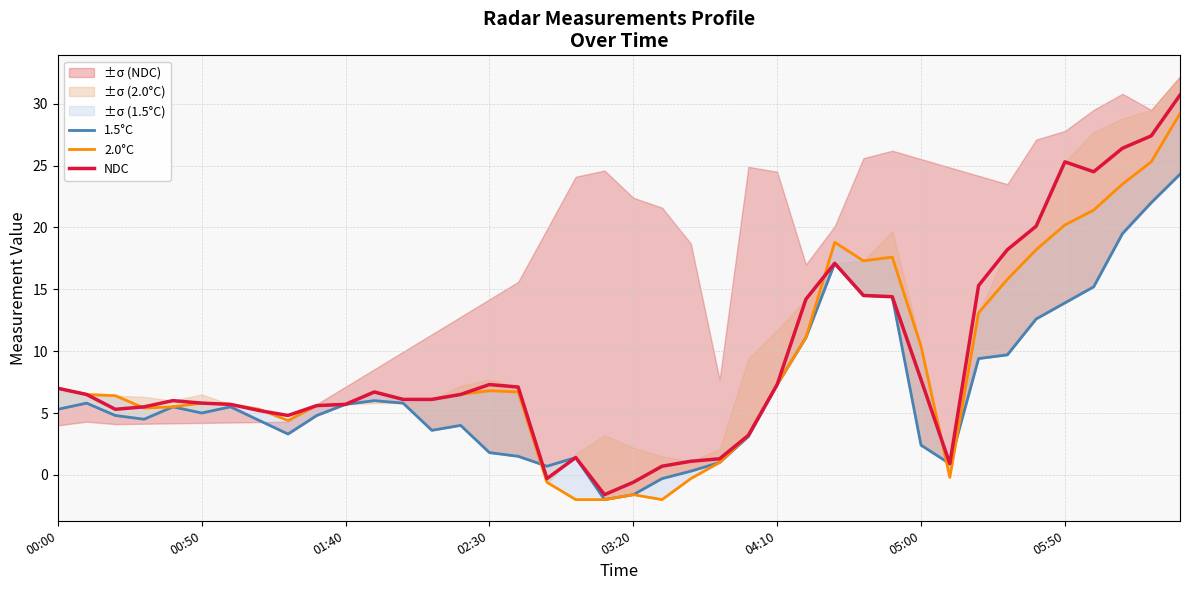

Which series has the largest total across all categories?

NDC